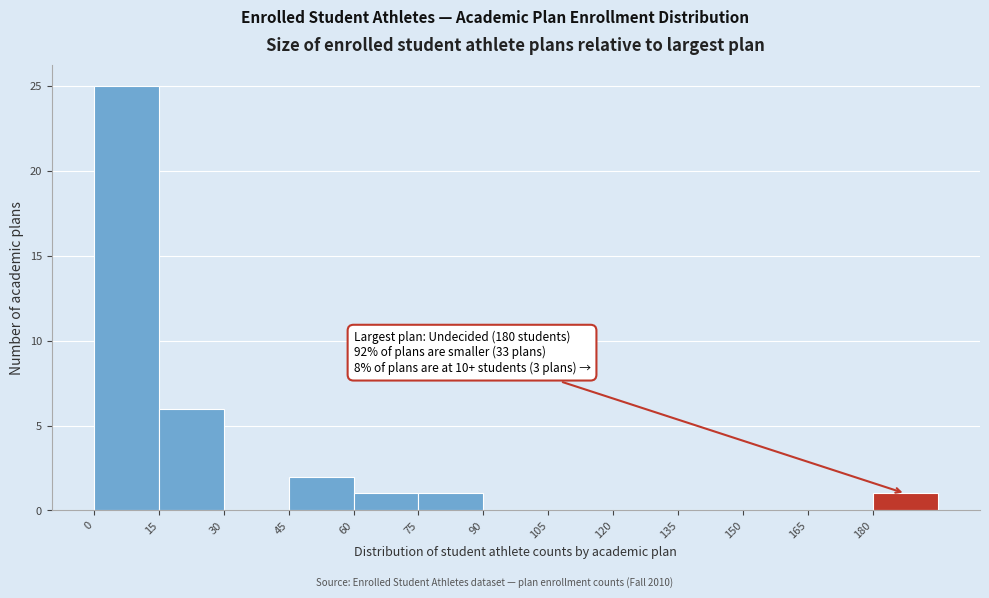

Over which range of the x-axis is the bar tallest?

0 to 15